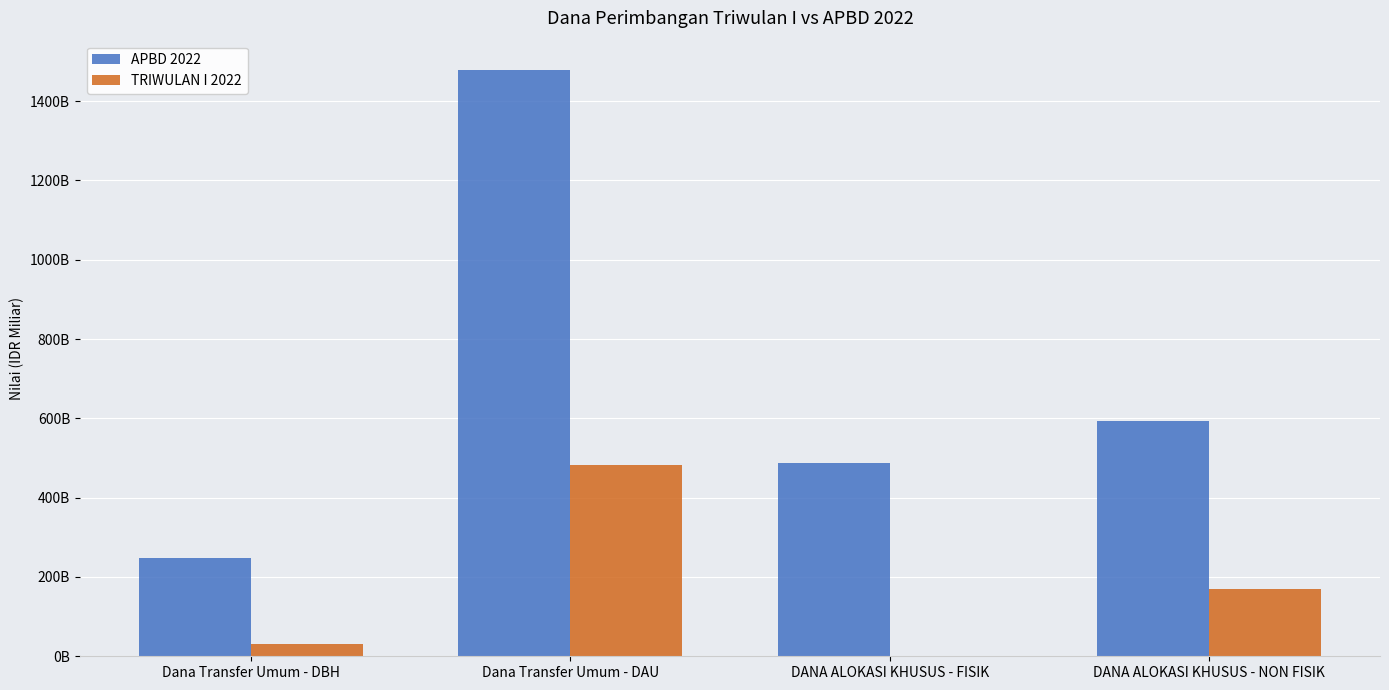

At Dana Transfer Umum - DAU, list the series in order from smallest to largest.

TRIWULAN I 2022, APBD 2022